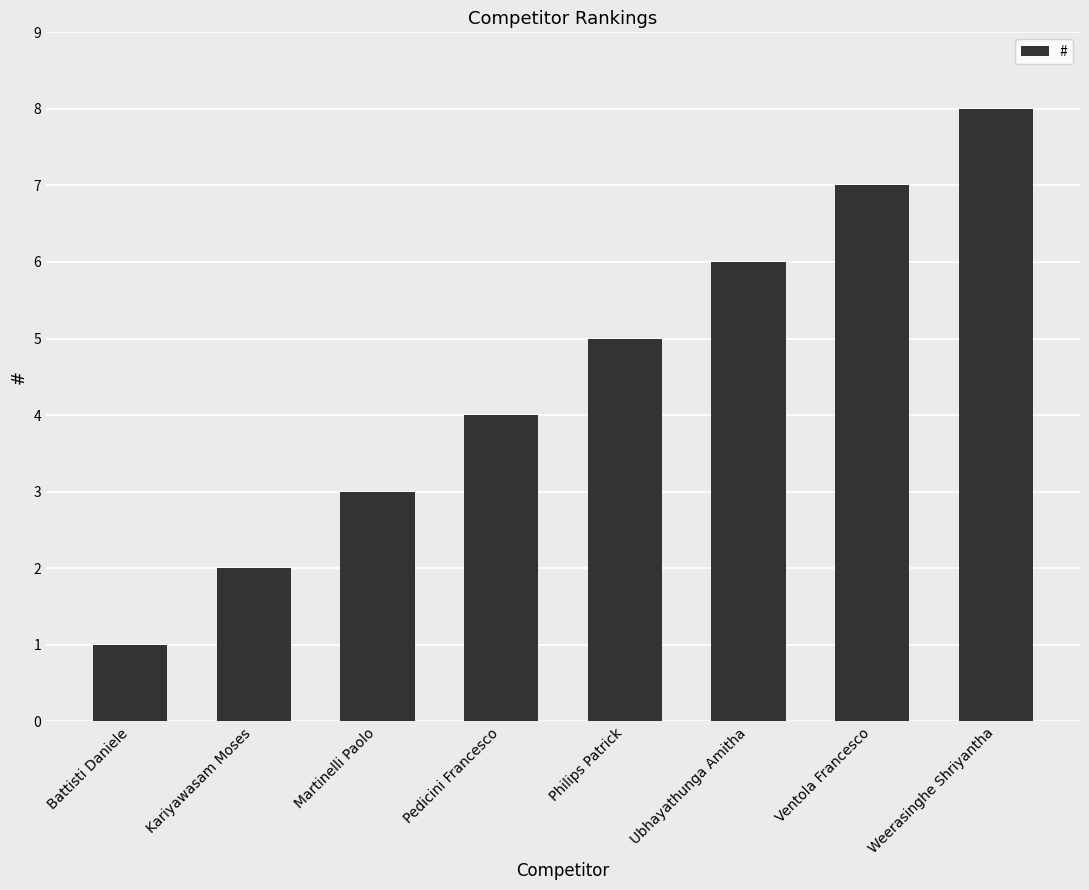

What is the label of the 7th bar from the right?

Kariyawasam Moses